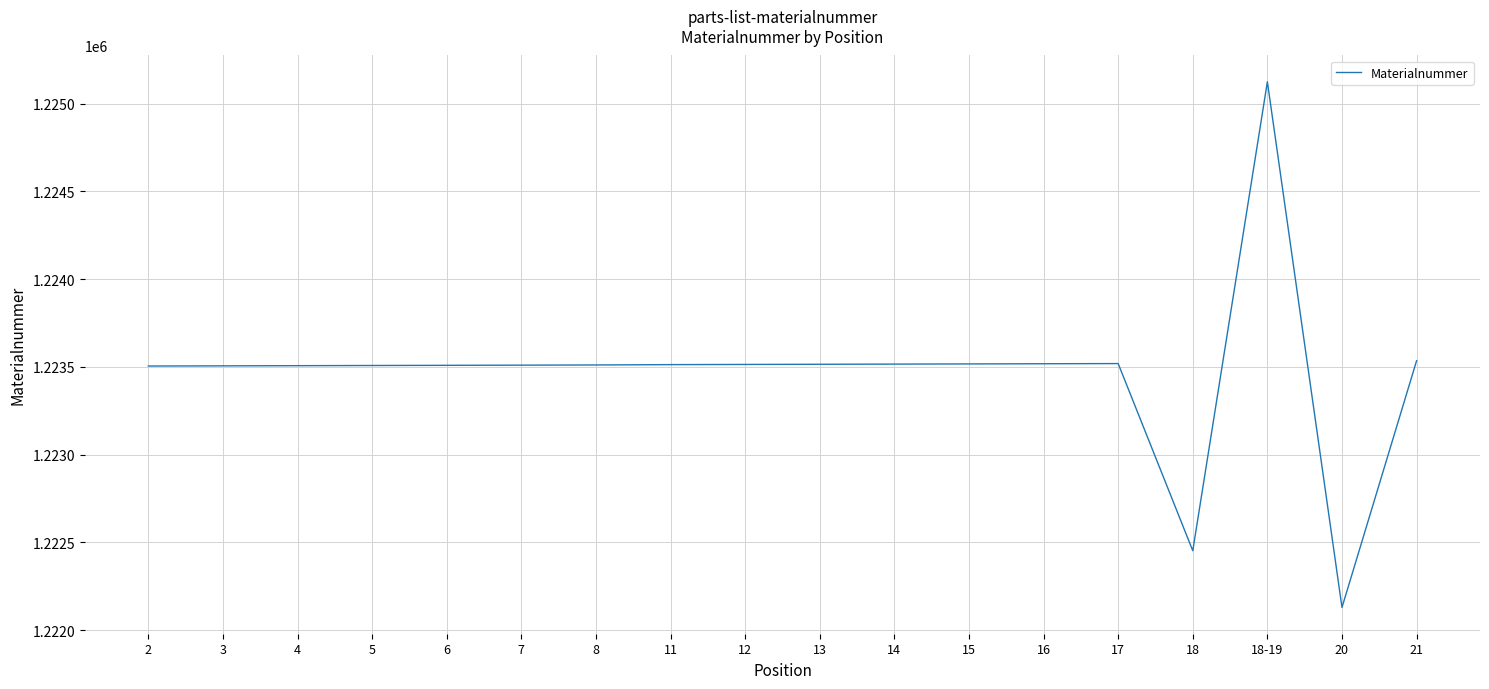

True or false: the data shows 1222453 at 18.

True